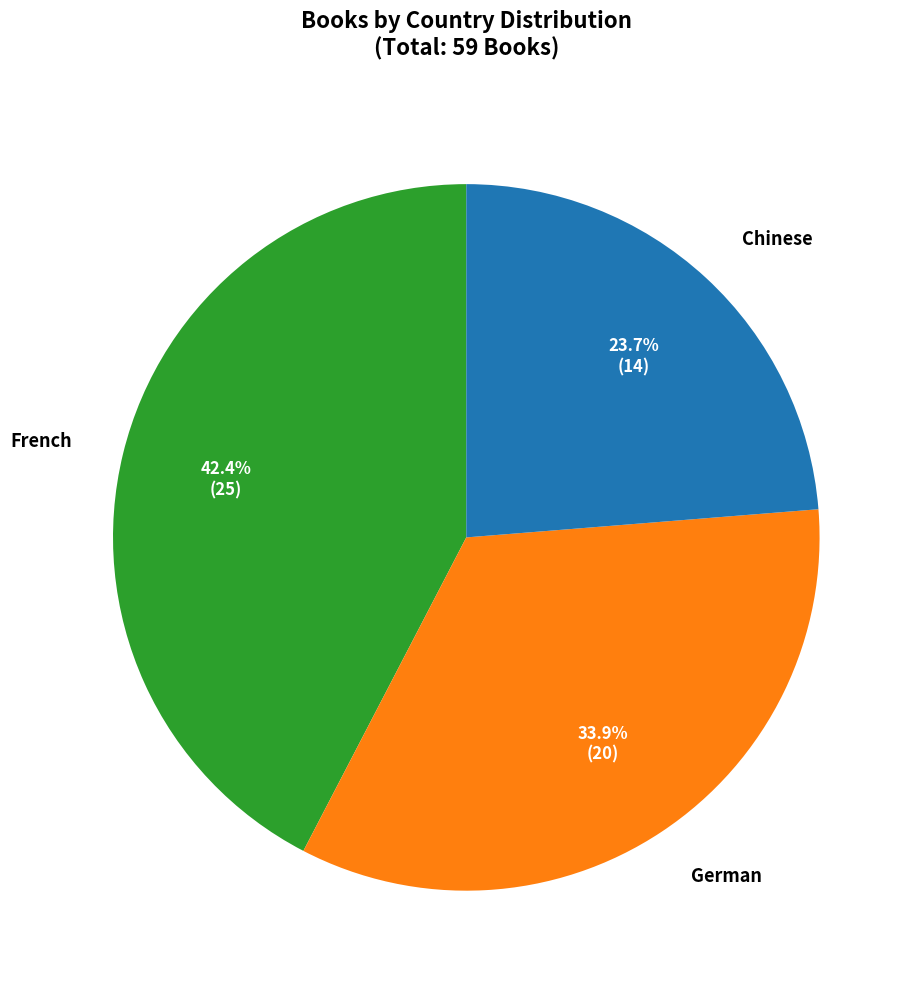

Is there any slice that represents more than half of the pie?

No